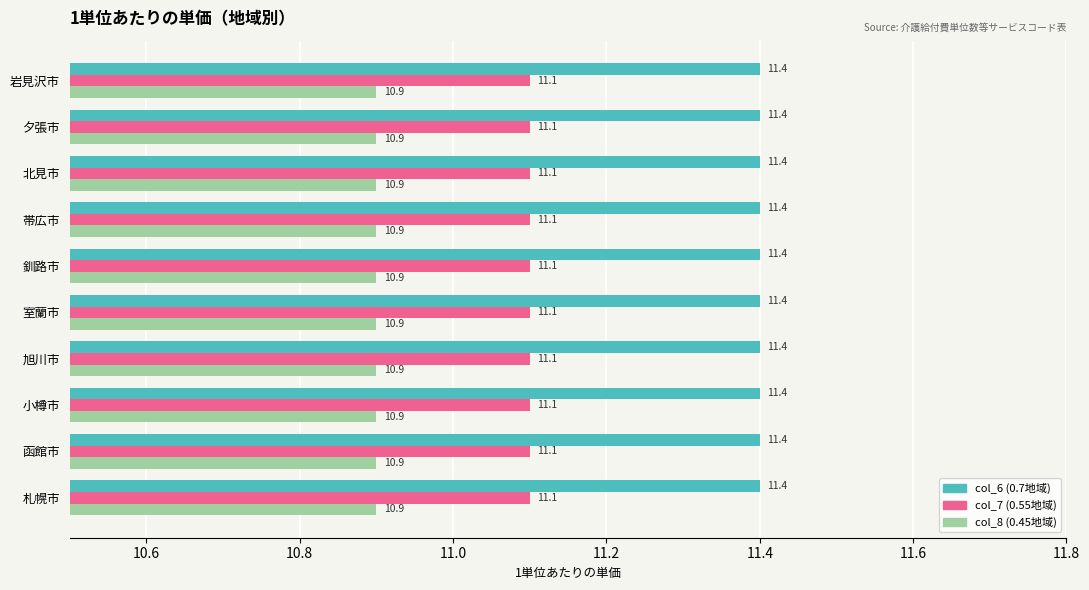

What is the difference between the highest and lowest values at 釧路市?

0.5